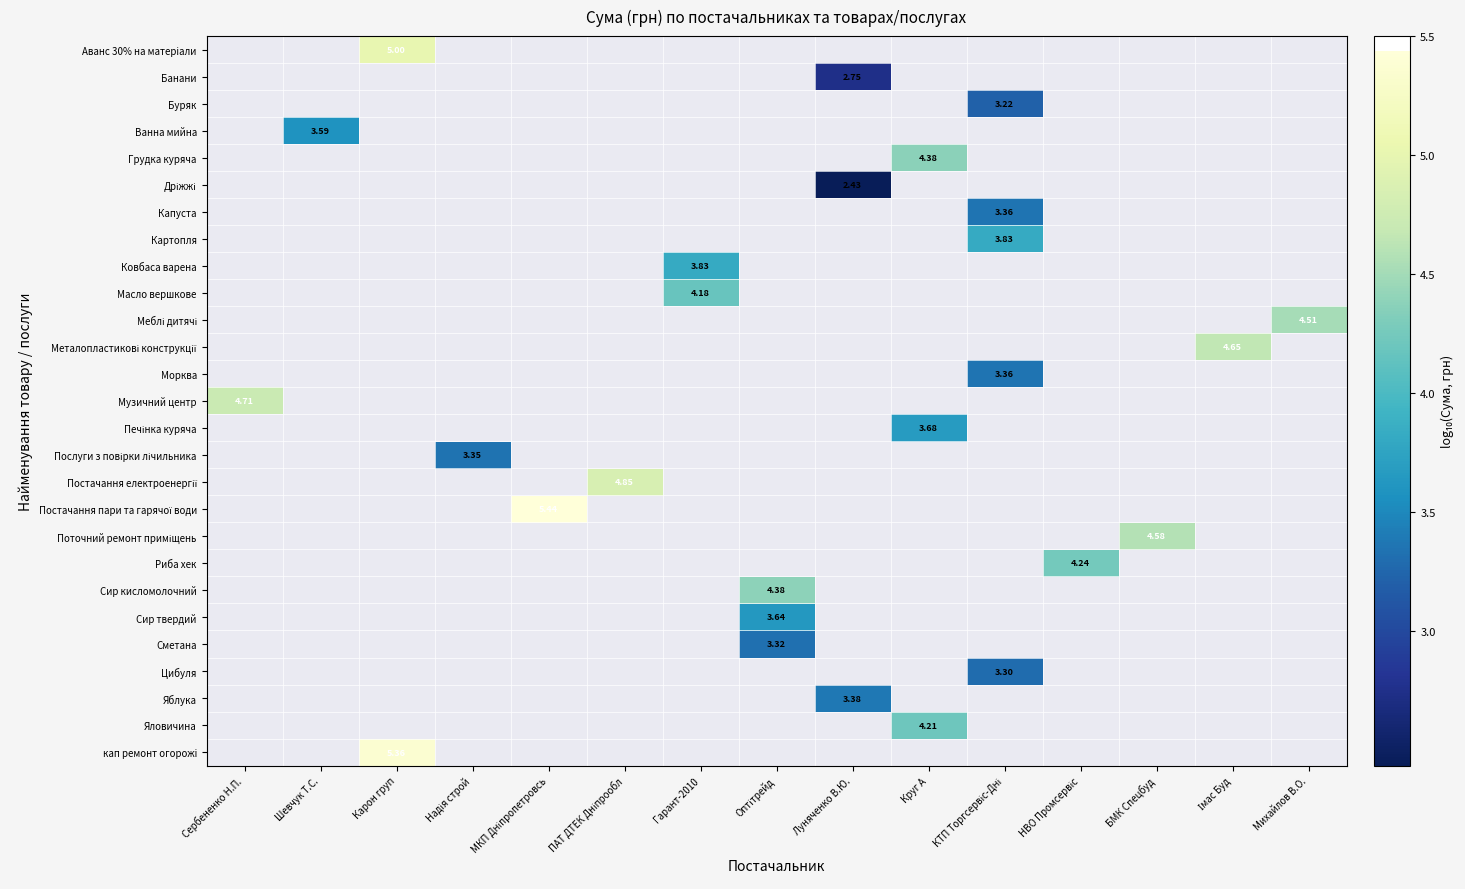

What is the smallest value displayed?

2.4